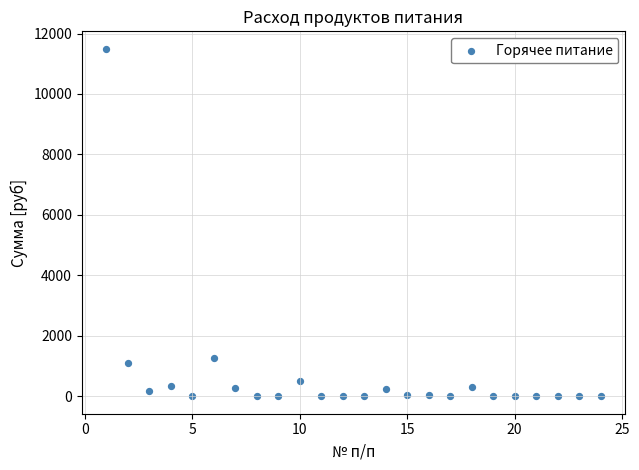

What is the range of Y values (max minus min)?

11497.5